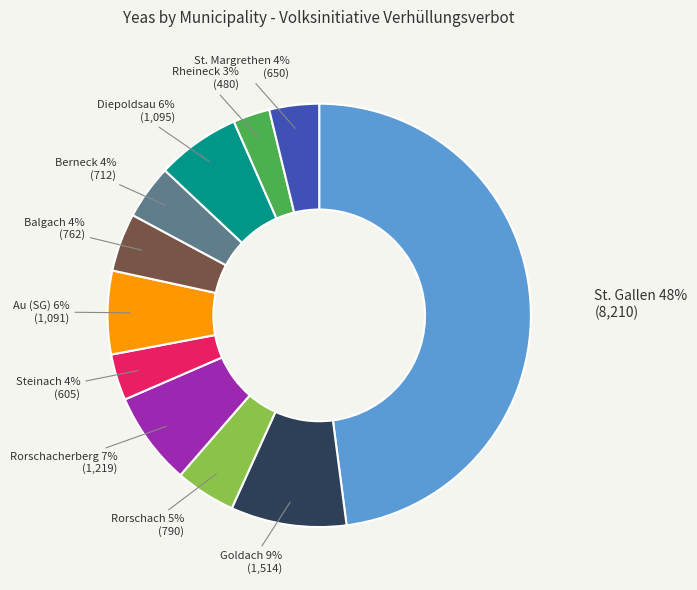

Is there any slice that represents more than half of the pie?

No